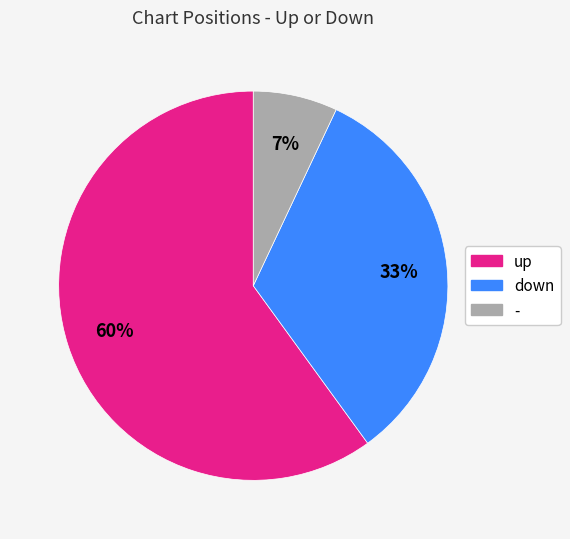

How many segments does this pie chart have?

3